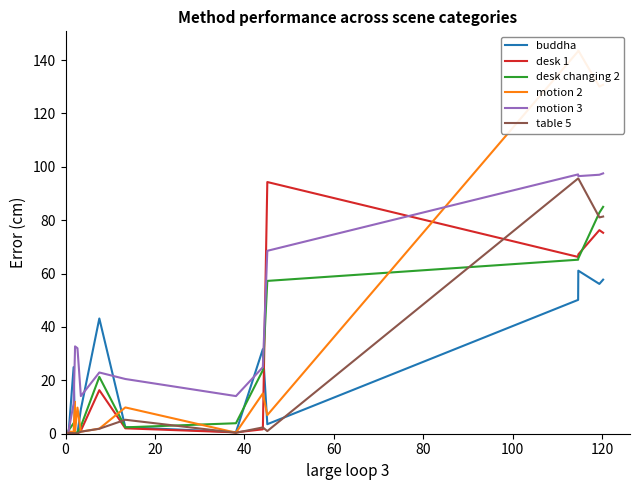

How many lines are shown in the chart?

6